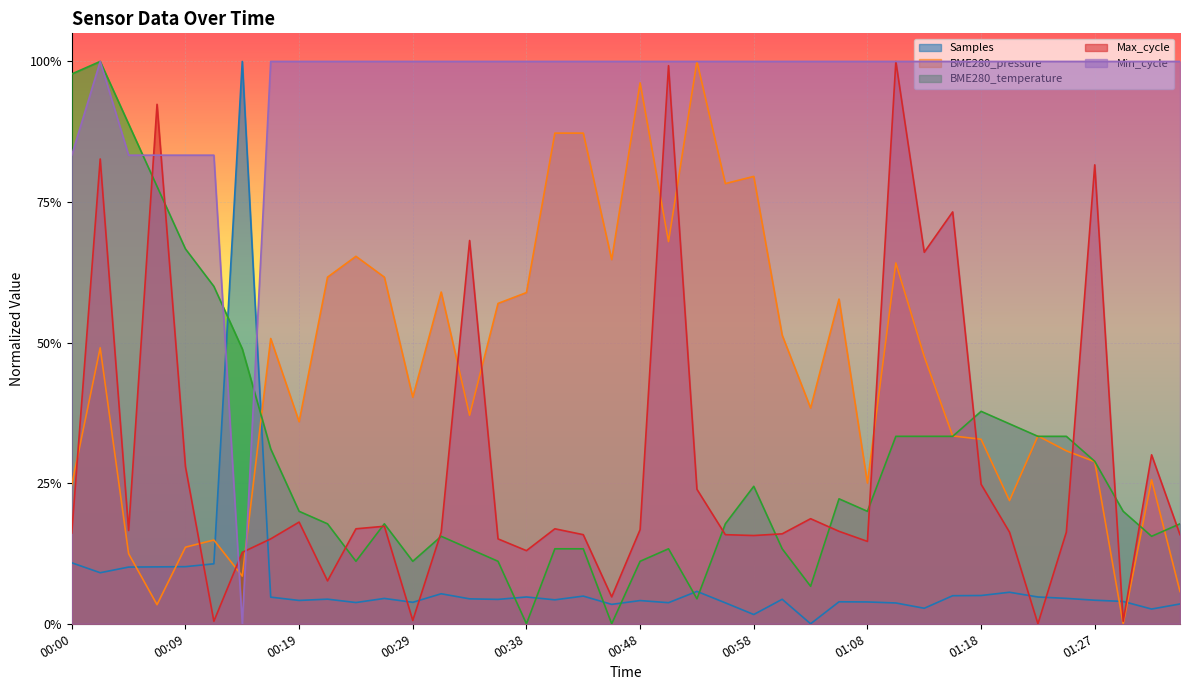

Reading right to left, what are all the values shown in this chart?

Samples: 0.0	0.0	0.0	0.0	0.0	0.0	0.1	0.1	0.0	0.0	0.0	0.0	0.0	0.0	0.0	0.0	0.0	0.1	0.0	0.0	0.0	0.0	0.0	0.0	0.0	0.0	0.1	0.0	0.0	0.0	0.0	0.0	0.0	1.0	0.1	0.1	0.1	0.1	0.1	0.1
BME280_pressure: 0.1	0.3	0.0	0.3	0.3	0.3	0.2	0.3	0.3	0.5	0.6	0.3	0.6	0.4	0.5	0.8	0.8	1.0	0.7	1.0	0.6	0.9	0.9	0.6	0.6	0.4	0.6	0.4	0.6	0.7	0.6	0.4	0.5	0.1	0.1	0.1	0.0	0.1	0.5	0.2
BME280_temperature: 0.2	0.2	0.2	0.3	0.3	0.3	0.4	0.4	0.3	0.3	0.3	0.2	0.2	0.1	0.1	0.2	0.2	0.0	0.1	0.1	0.0	0.1	0.1	0.0	0.1	0.1	0.2	0.1	0.2	0.1	0.2	0.2	0.3	0.5	0.6	0.7	0.8	0.9	1.0	1.0
Max_cycle: 0.2	0.3	0.0	0.8	0.2	0.0	0.2	0.2	0.7	0.7	1.0	0.1	0.2	0.2	0.2	0.2	0.2	0.2	1.0	0.2	0.0	0.2	0.2	0.1	0.2	0.7	0.2	0.0	0.2	0.2	0.1	0.2	0.2	0.1	0.0	0.3	0.9	0.2	0.8	0.2
Min_cycle: 1.0	1.0	1.0	1.0	1.0	1.0	1.0	1.0	1.0	1.0	1.0	1.0	1.0	1.0	1.0	1.0	1.0	1.0	1.0	1.0	1.0	1.0	1.0	1.0	1.0	1.0	1.0	1.0	1.0	1.0	1.0	1.0	1.0	0.0	0.8	0.8	0.8	0.8	1.0	0.8